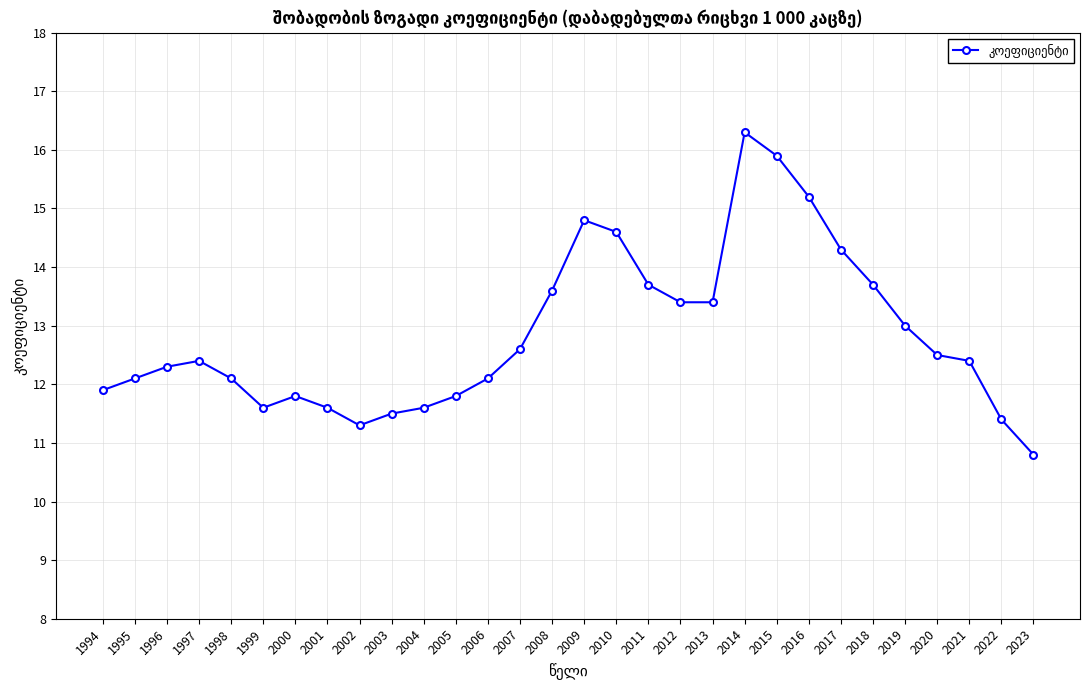

What is the change in value from 1995 to 2007?

+0.5